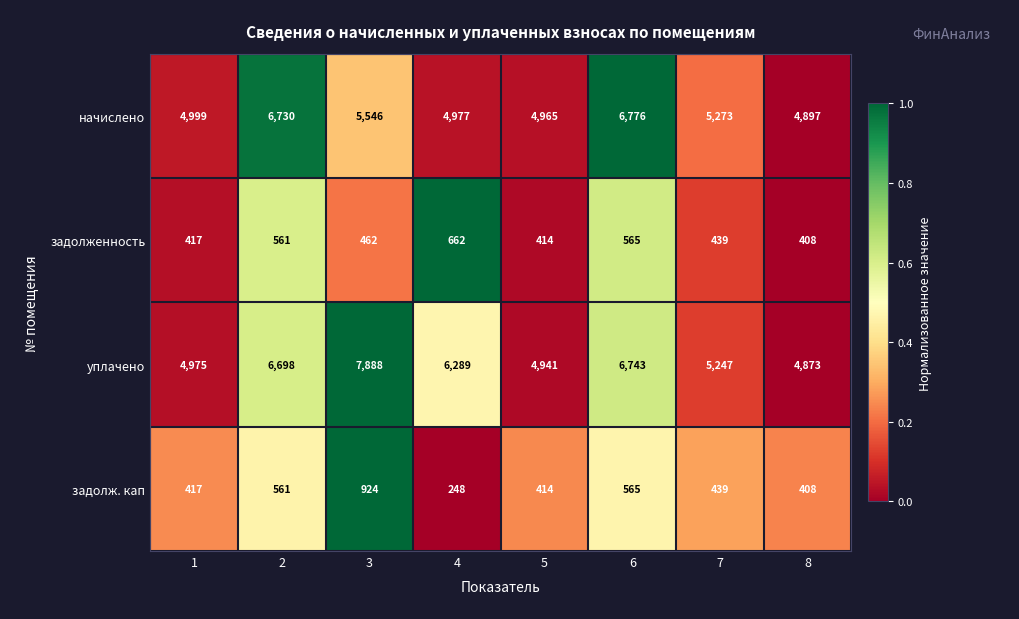

Rank the series by their maximum value, from highest to lowest.

уплачено, начислено, задолж. кап, задолженность